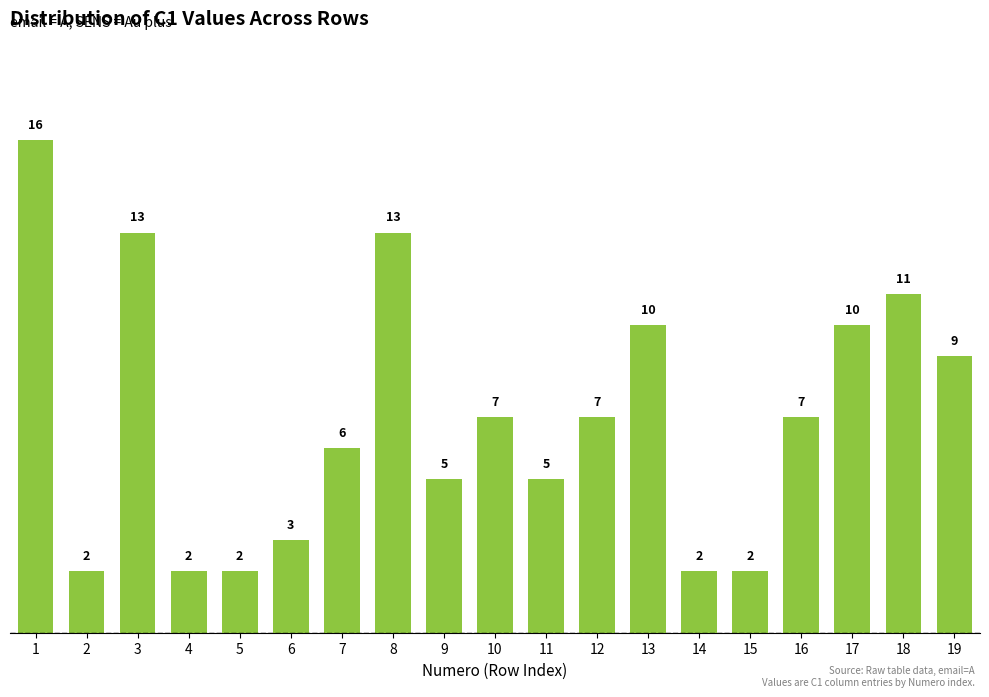

Reading right to left, extract all data points from this chart.

19=9	18=11	17=10	16=7	15=2	14=2	13=10	12=7	11=5	10=7	9=5	8=13	7=6	6=3	5=2	4=2	3=13	2=2	1=16